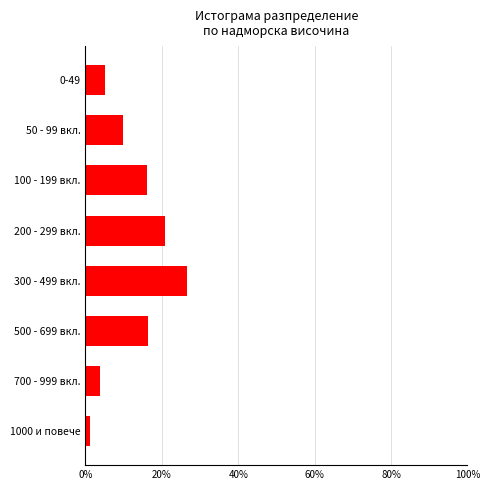

What value does the data have at 200 - 299 вкл.?

20.9